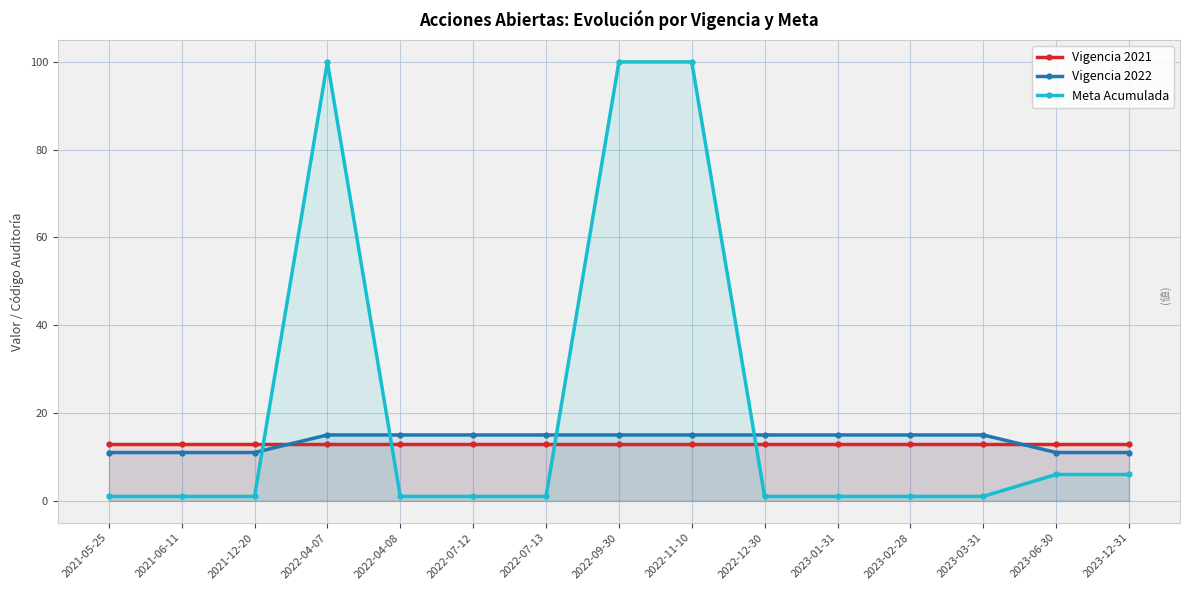

How many lines are shown in the chart?

3